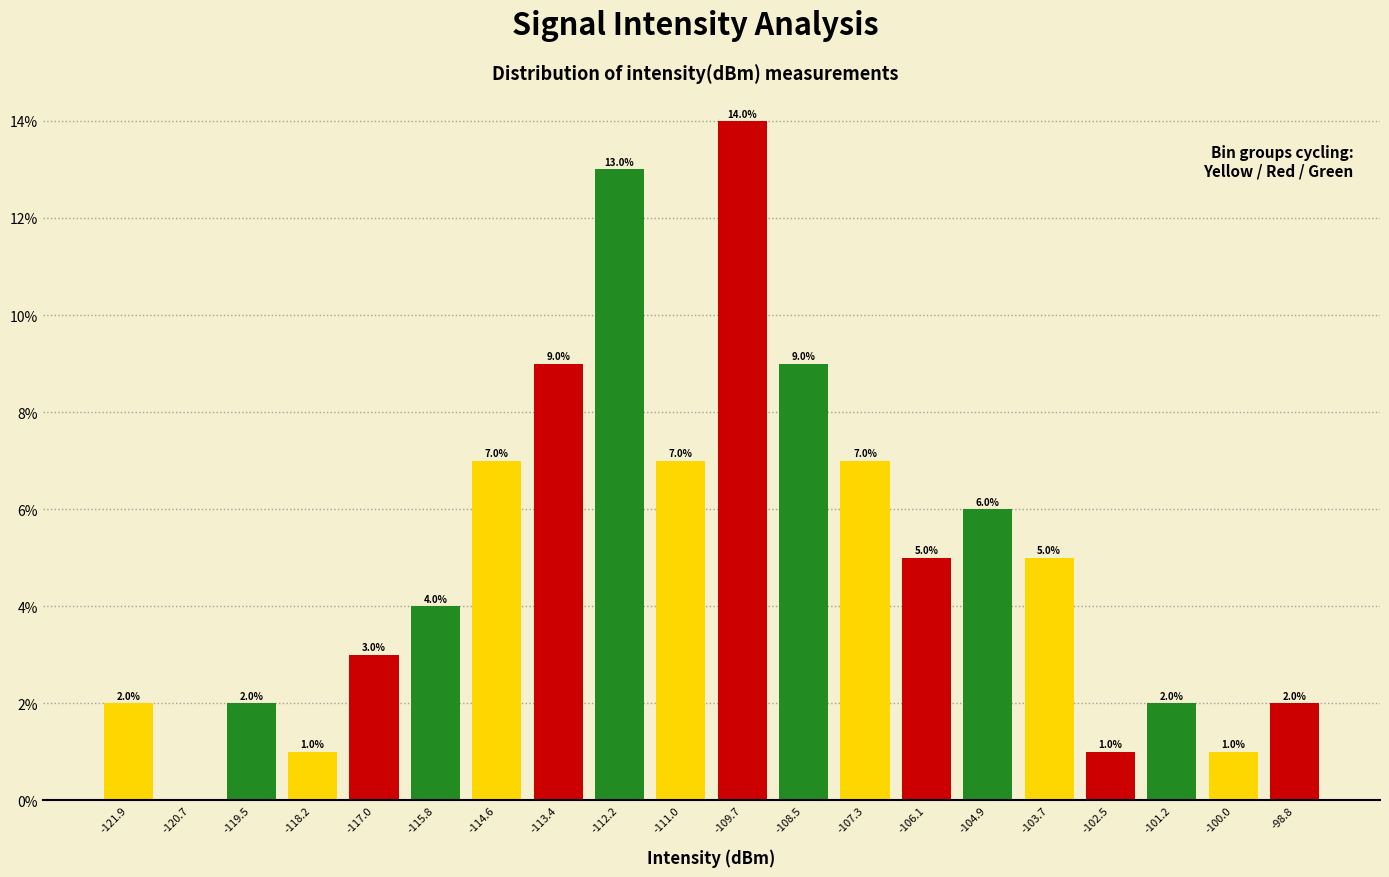

Which range on the x-axis has the tallest bar?

-110.4 to -109.2